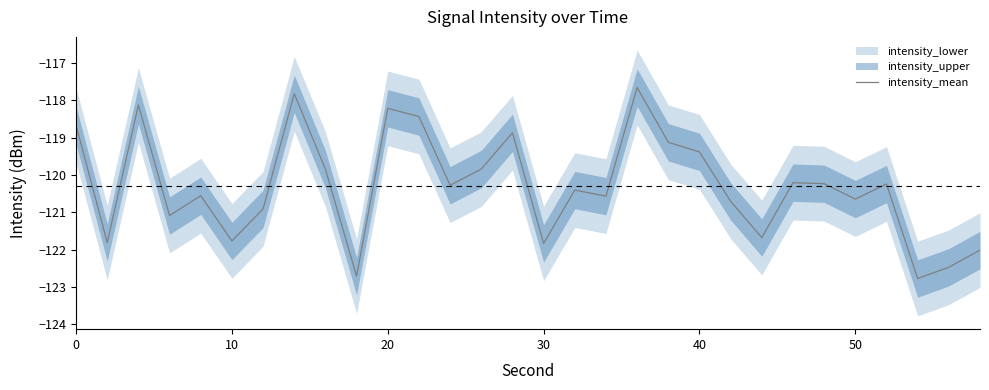

True or false: there are more than 0 points higher than both neighbors.

True